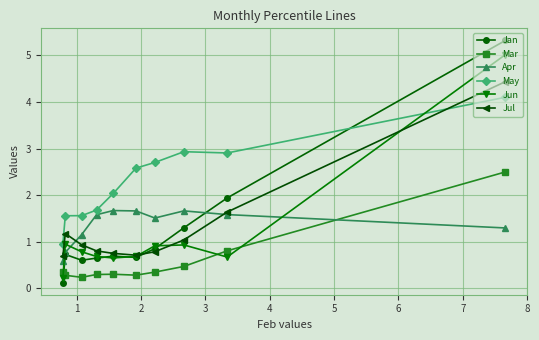

True or false: May and Mar intersect in this chart.

False